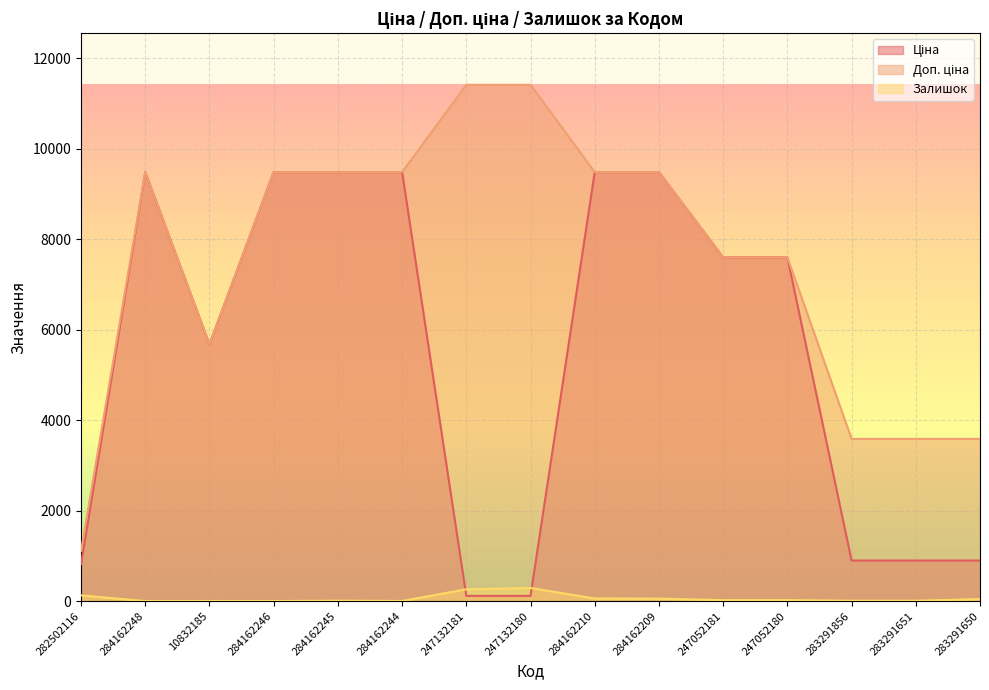

What are all the series names shown in the legend?

Ціна, Доп. ціна, Залишок